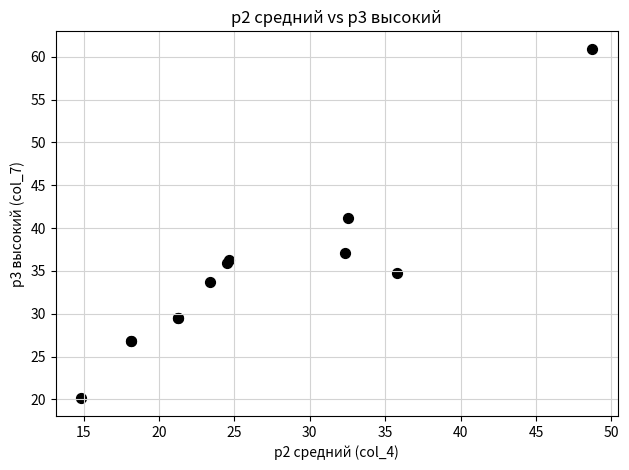

What Y value in the scatter plot is closest to 40?

41.2